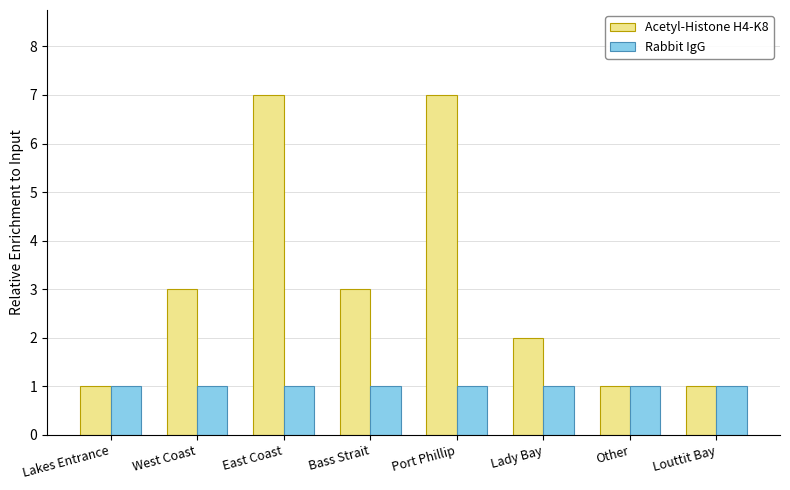

What is the total value across all series at East Coast?

8